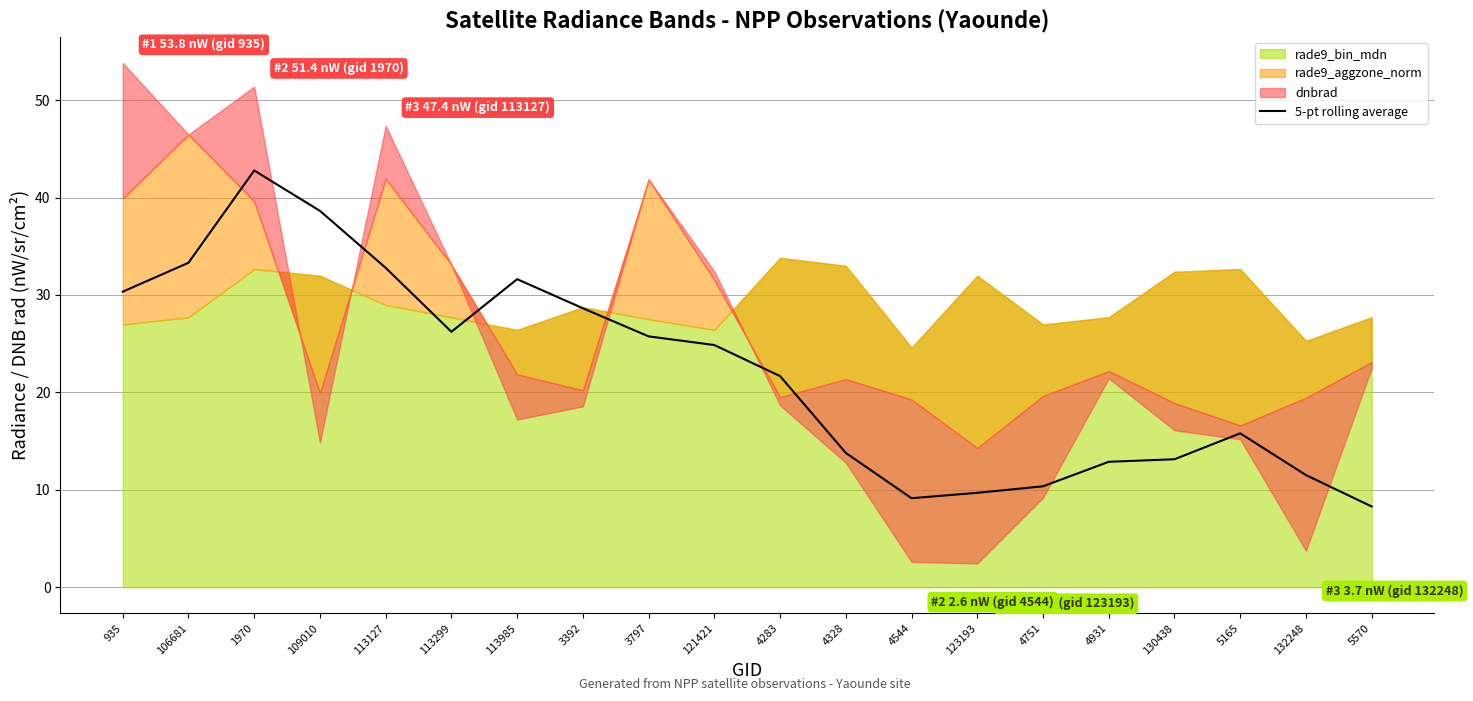

Reading right to left, what are all the values shown in this chart?

5570=8.3	132248=11.5	5165=15.8	130438=13.1	4931=12.9	4751=10.4	123193=9.7	4544=9.1	4328=13.8	4283=21.7	121421=24.9	3797=25.7	3392=28.6	113985=31.6	113299=26.2	113127=32.8	109010=38.6	1970=42.8	106681=33.3	935=30.3